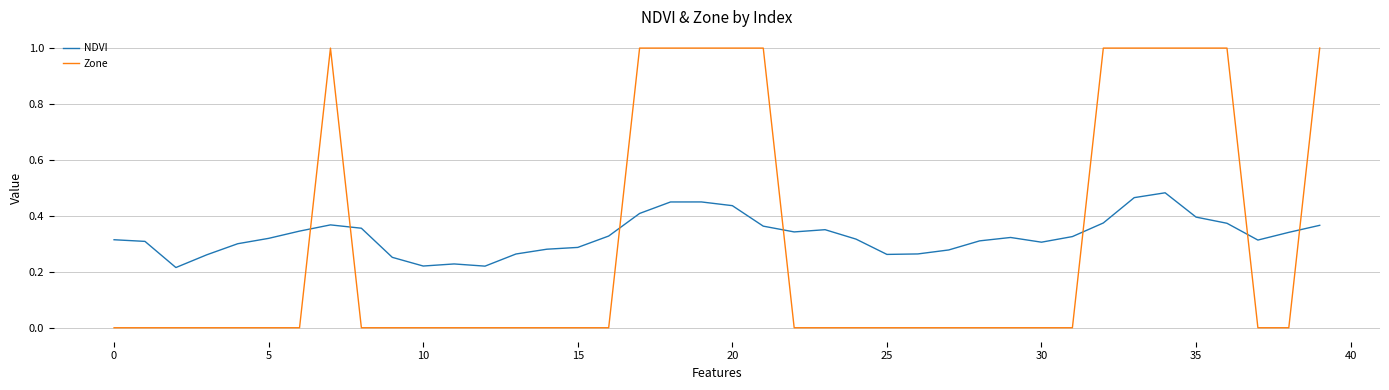

How many intersections are there between Zone and NDVI?

7